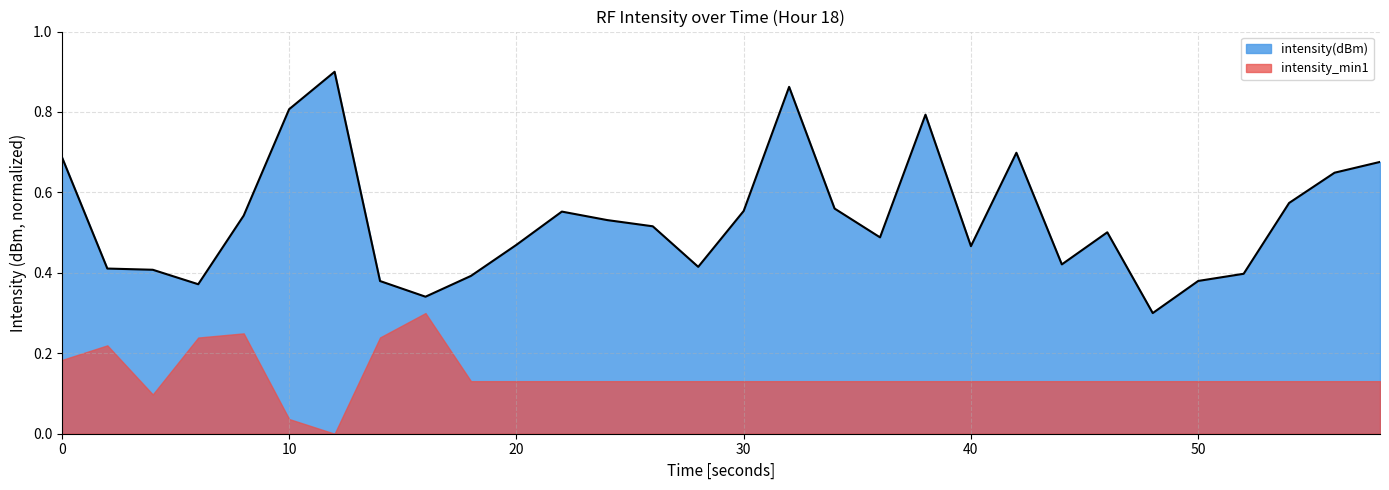

Does the chart have visible grid lines?

Yes